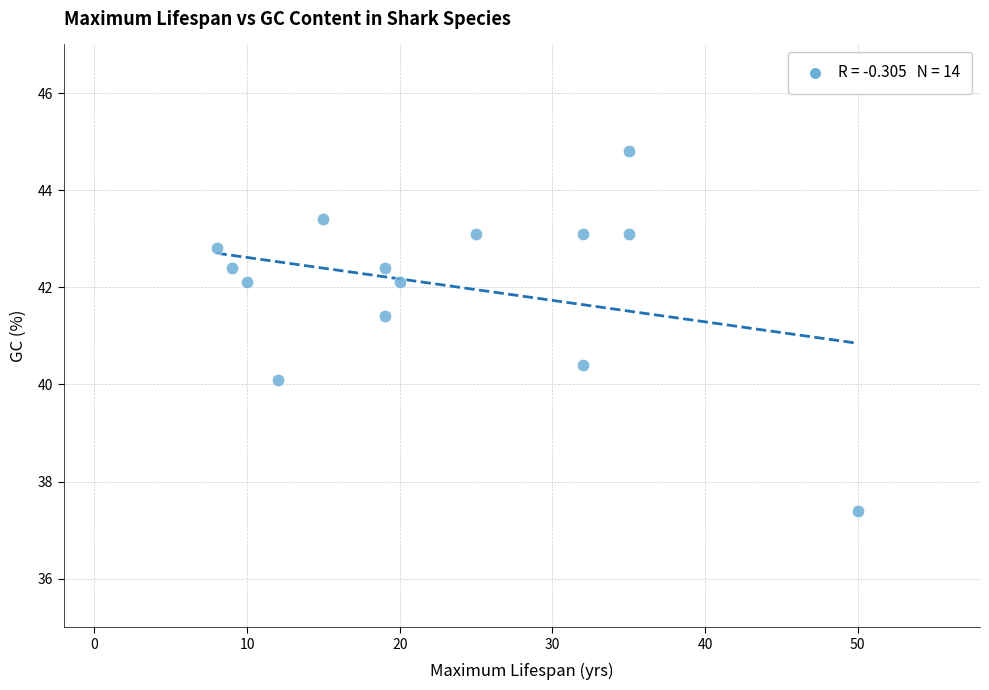

What Y value in the scatter plot is closest to 41?

41.4